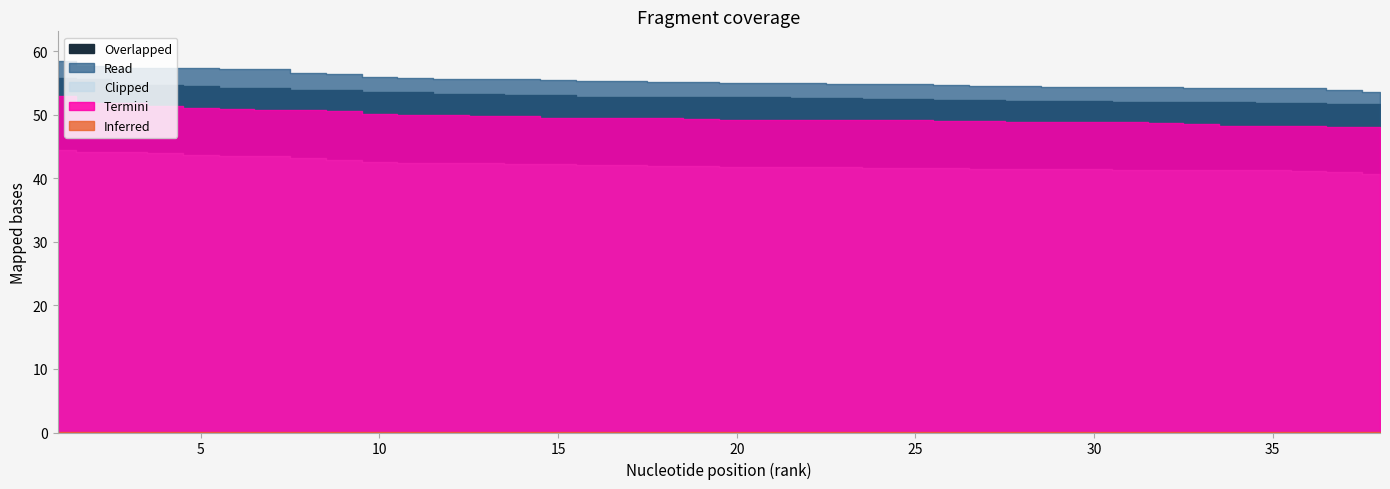

Which label corresponds to the smallest value in the chart?

38